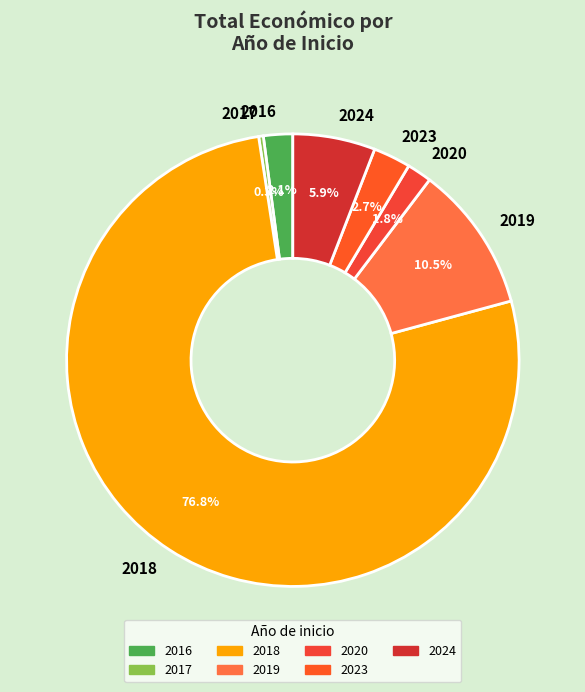

Do 2017 and 2019 together represent more than half of the pie?

No